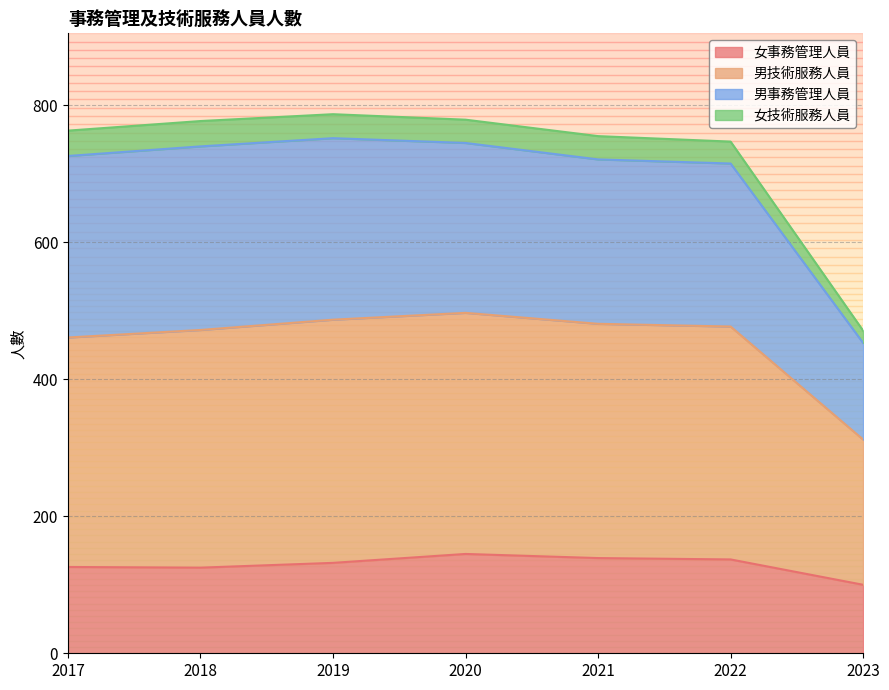

What is the total value across all series at 2018?

777